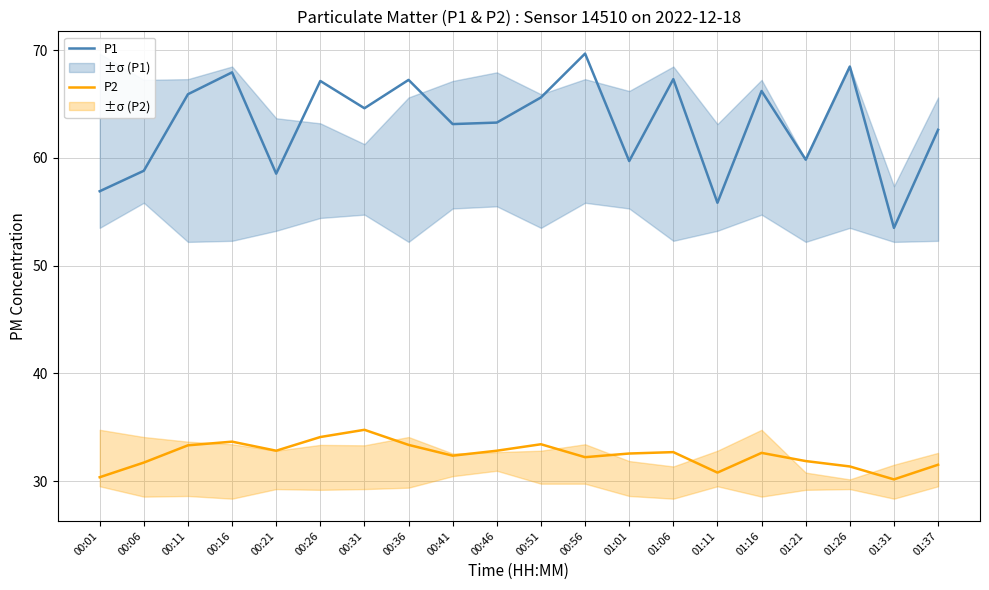

What is the label of the 11th point from the right?

00:46